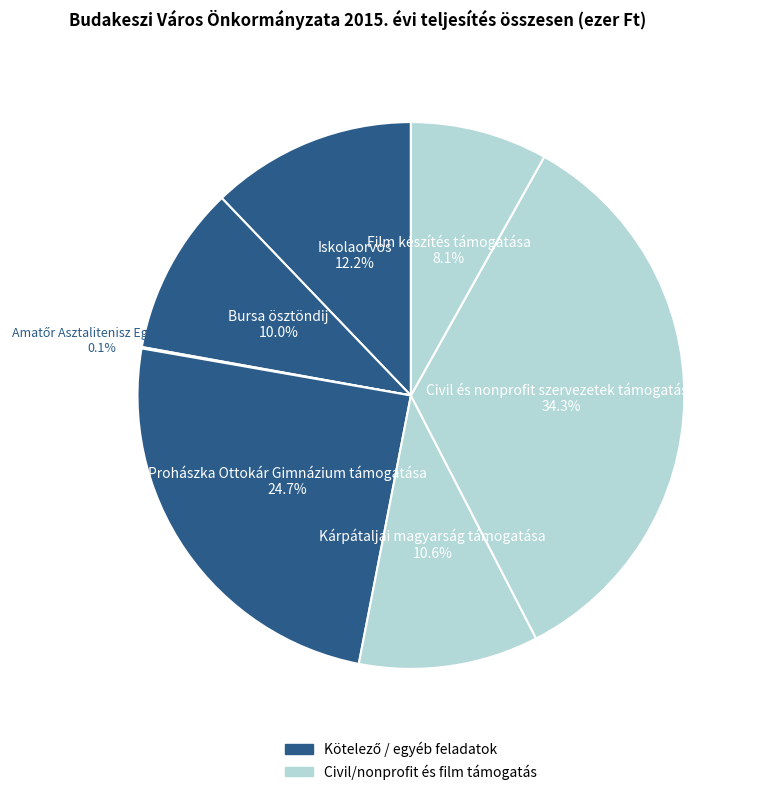

To the nearest percent, what is the difference between the largest and smallest slice percentages?

34%